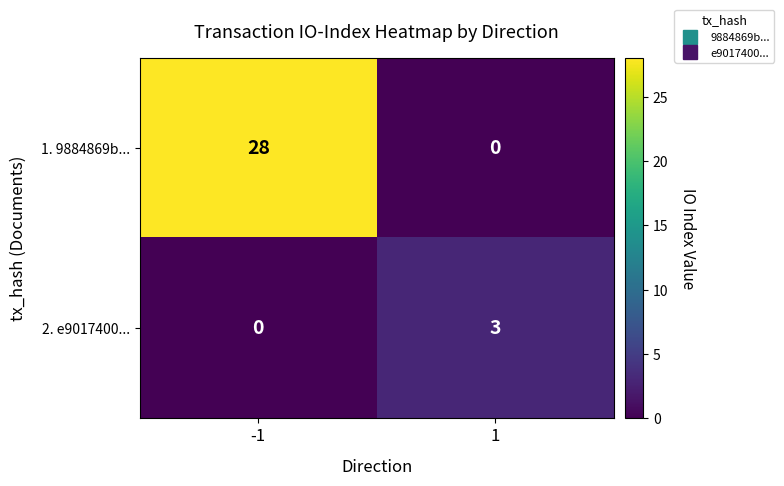

What is the difference between the 2. e9017400... values at -1 and 1?

3